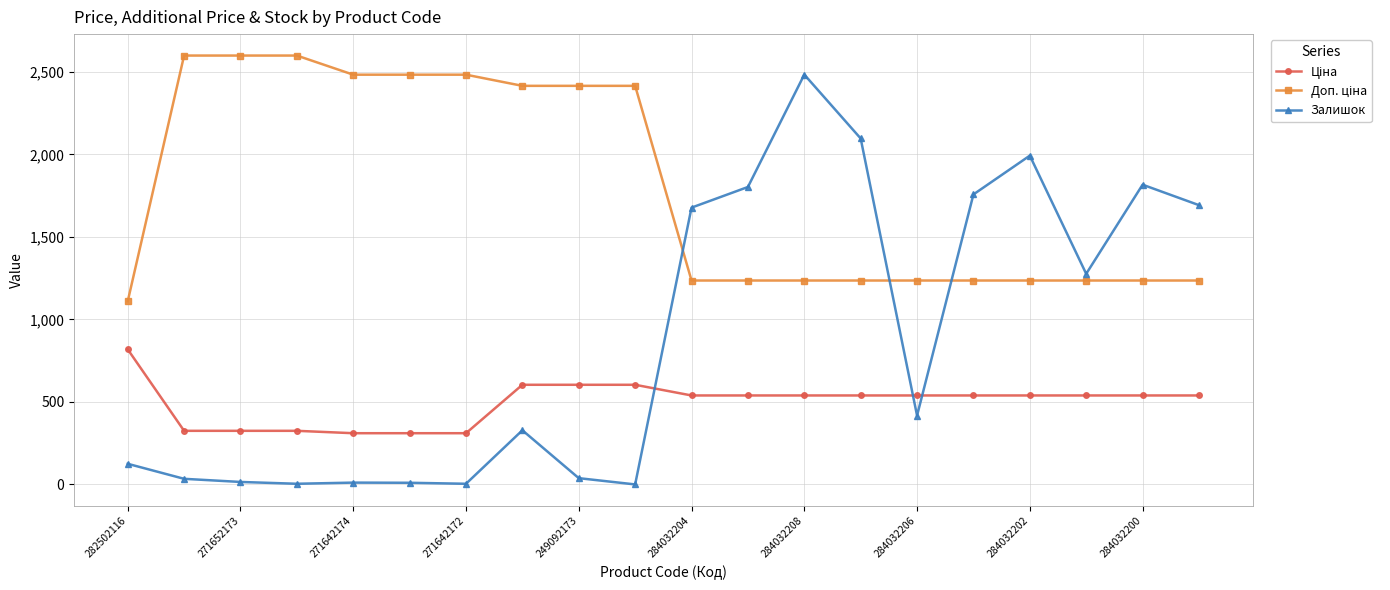

True or false: Залишок has more than 2 interior local peaks.

True